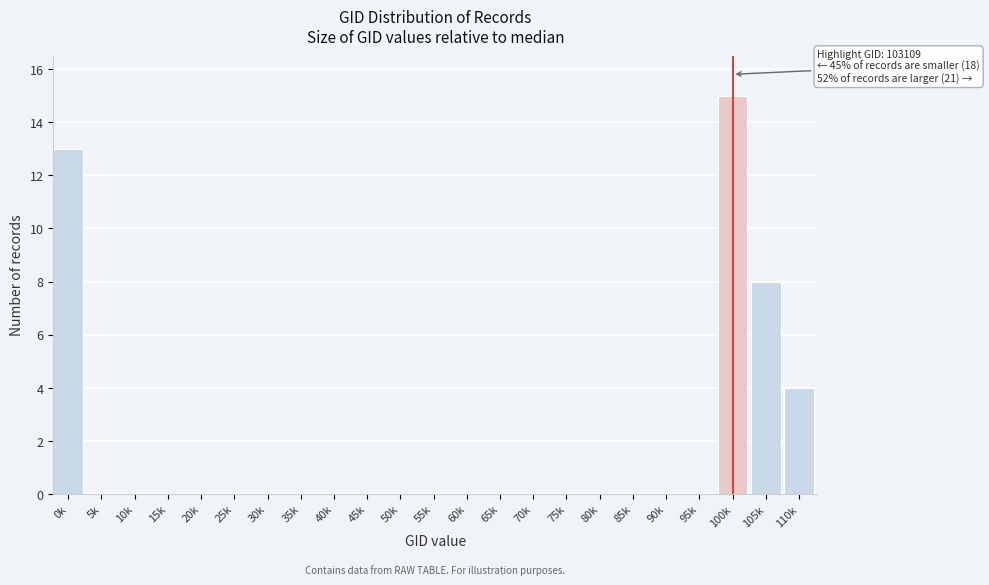

Reading left to right, transcribe all the data shown in this chart.

0k=13	5k=0	10k=0	15k=0	20k=0	25k=0	30k=0	35k=0	40k=0	45k=0	50k=0	55k=0	60k=0	65k=0	70k=0	75k=0	80k=0	85k=0	90k=0	95k=0	100k=15	105k=8	110k=4